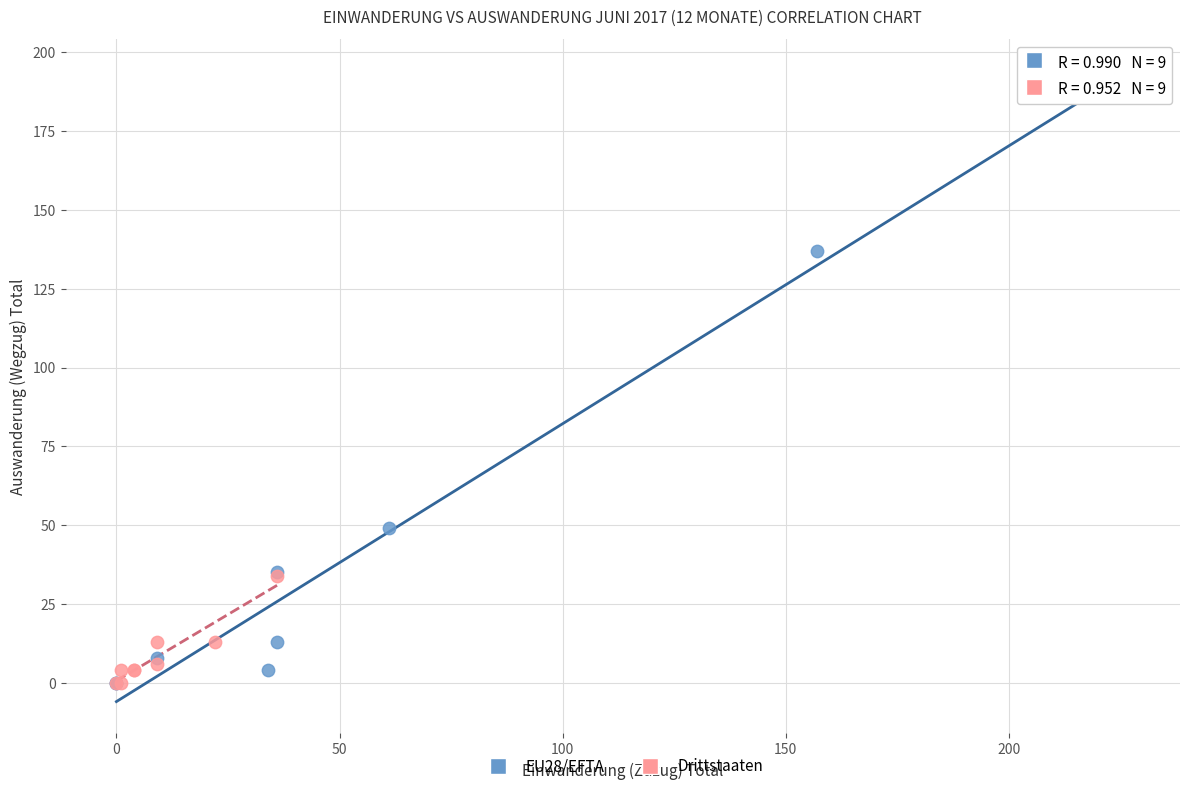

Which series has the largest Y range (max minus min)?

EU28/EFTA